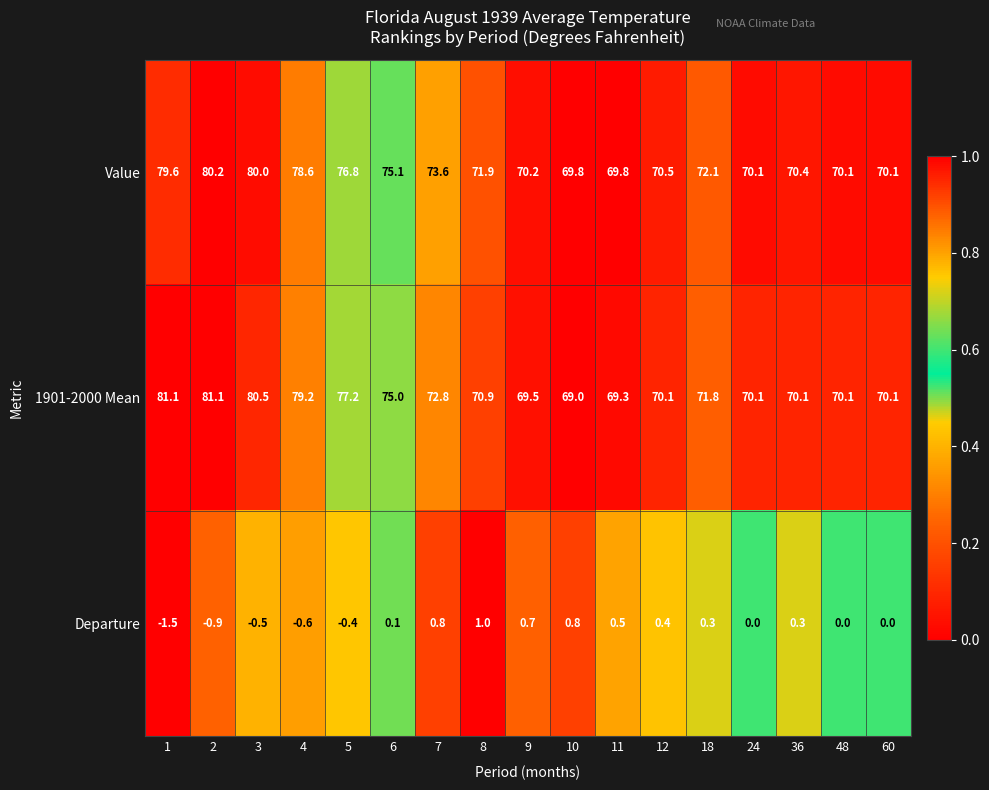

Between 2 and 7, which series saw the biggest shift?

1901-2000 Mean